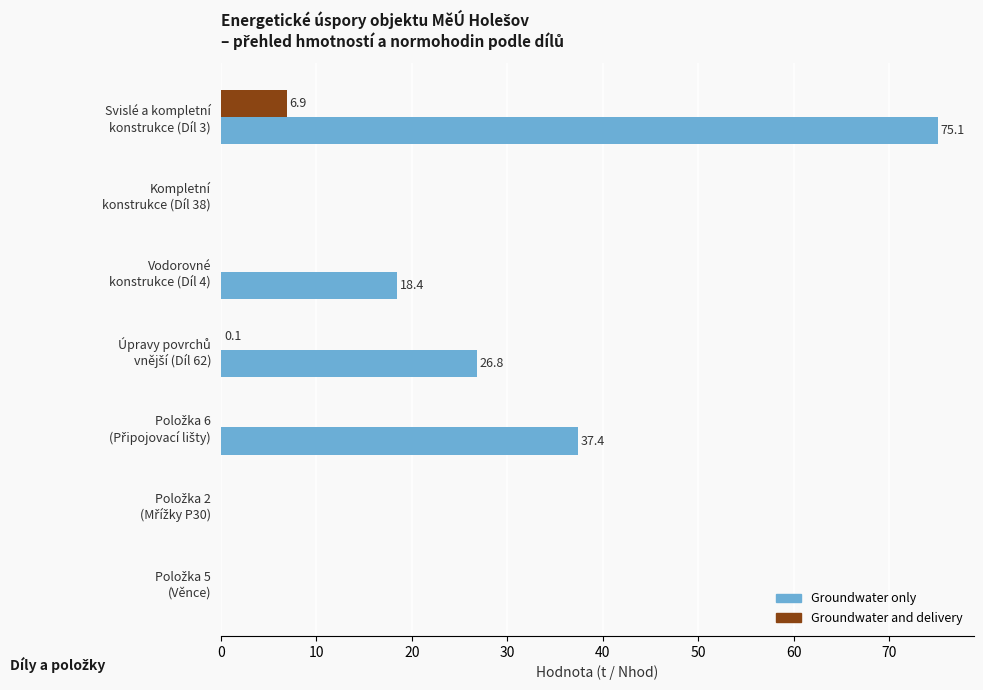

Which series has the largest total across all categories?

Groundwater only